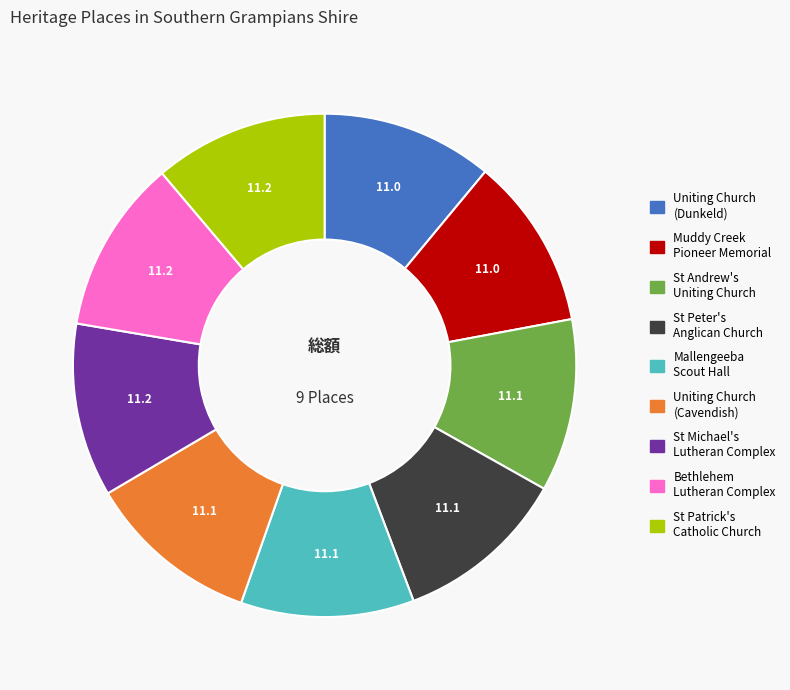

How many segments does this pie chart have?

9